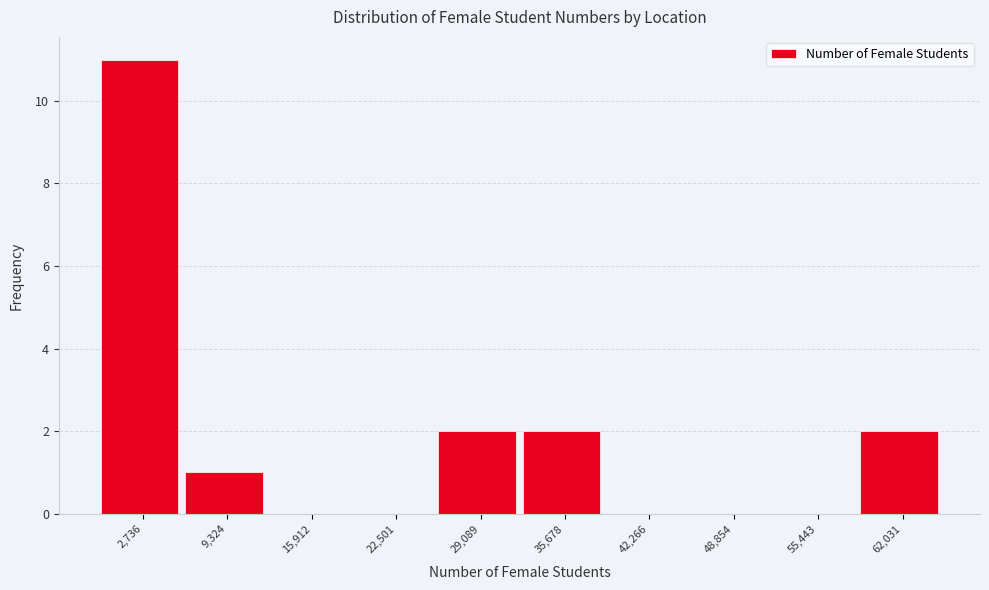

Reading right to left, list all the values displayed in this chart.

62,031=2	55,443=0	48,854=0	42,266=0	35,678=2	29,089=2	22,501=0	15,912=0	9,324=1	2,736=11